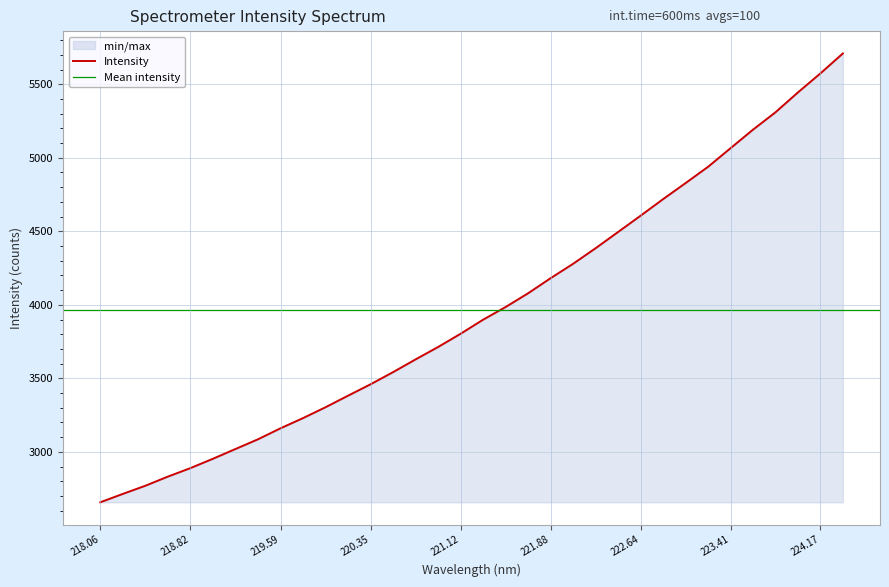

How many data points are above 3898?

17